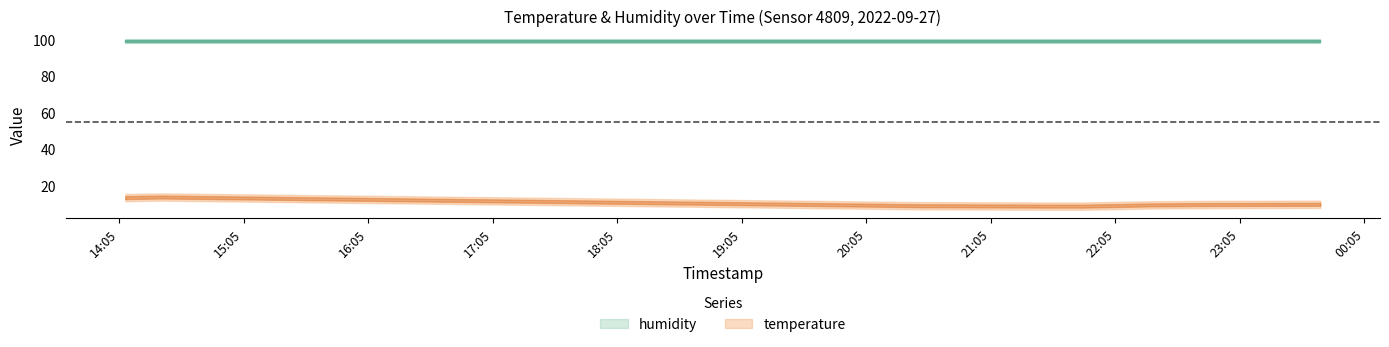

Is the value of temperature at 7 greater than the value of humidity at 3?

No